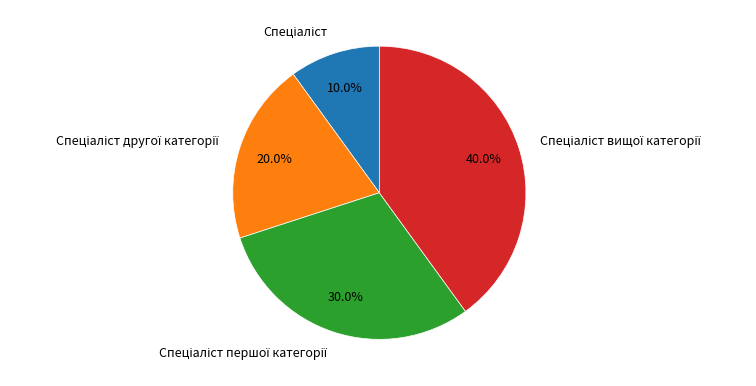

Is there a majority slice in this chart?

No